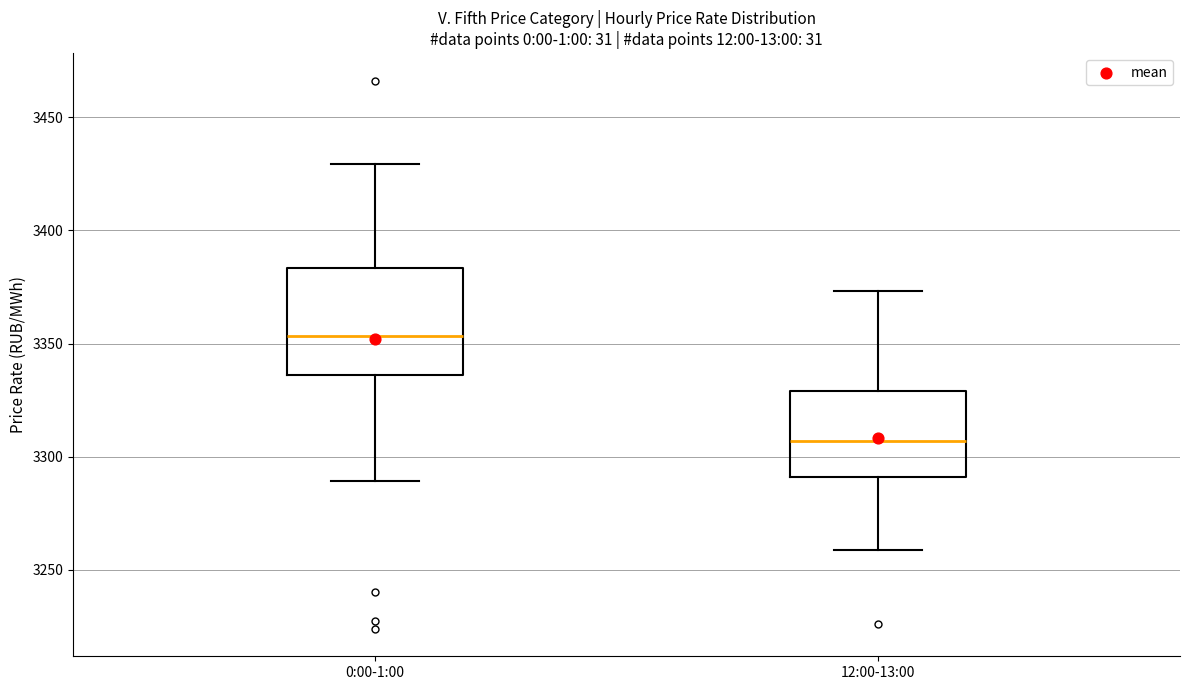

Reading left to right, read every box against the y-axis: the position of its median line, the range the box covers, and the ends of its whiskers. The values are not printed on the chart, so give them approximately, as read against the axis.

0:00-1:00: median 3355, box 3335 to 3385, whiskers 3290 to 3430
12:00-13:00: median 3305, box 3290 to 3330, whiskers 3260 to 3375